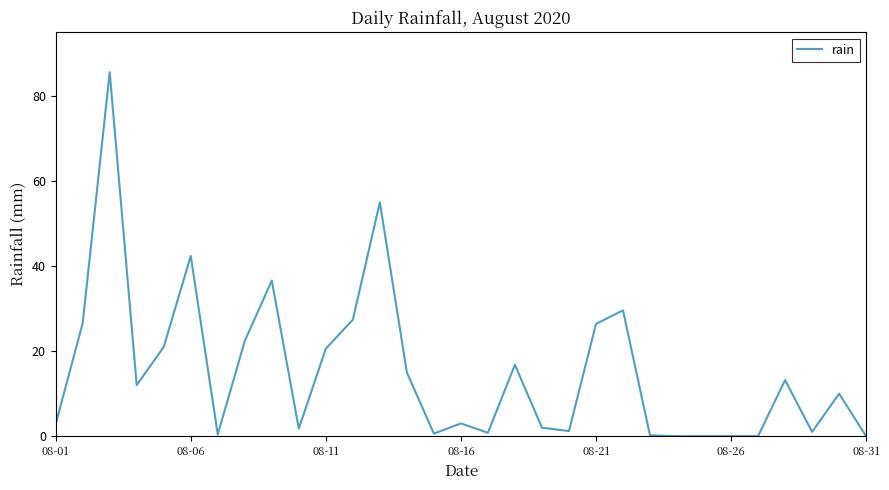

Does the chart display data point markers on the line(s)?

No